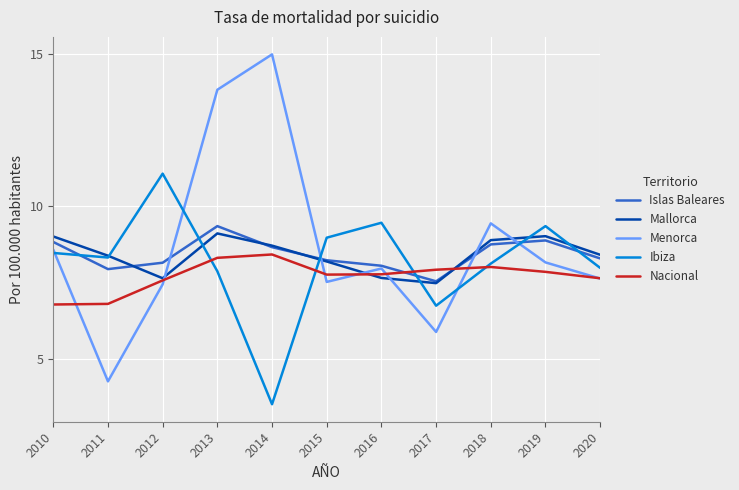

What is the sum of all Mallorca values?

92.5